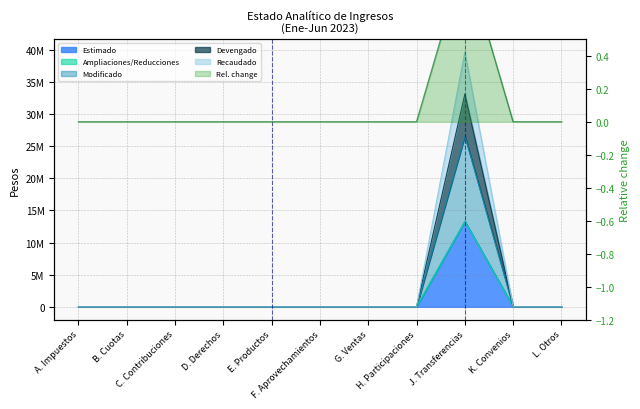

How many lines are shown in the chart?

4